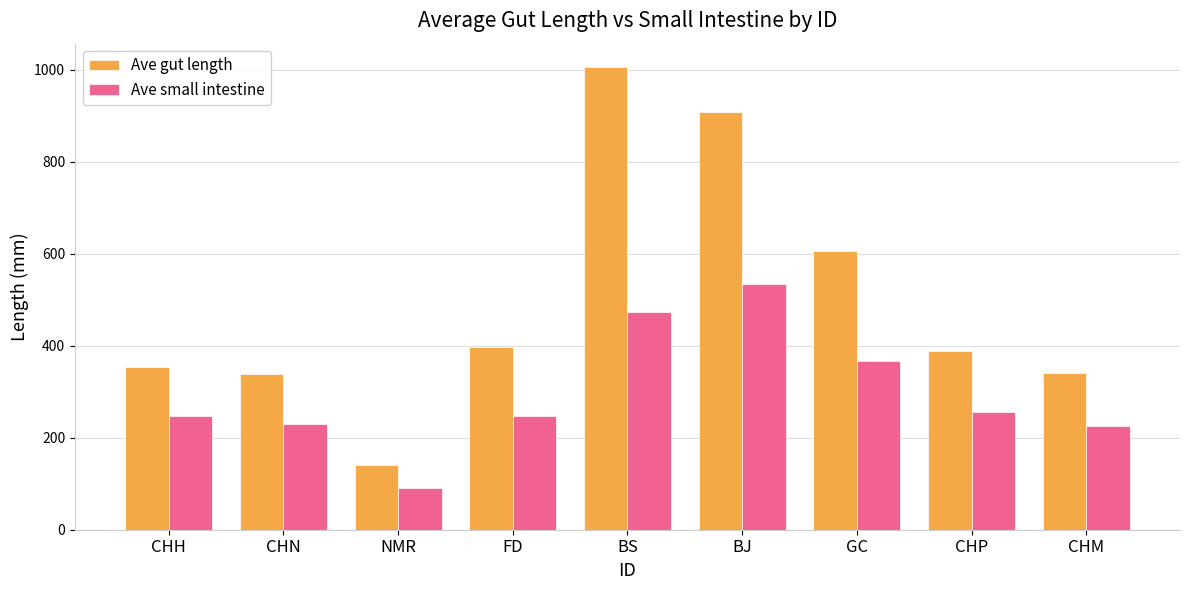

List the series in order of their peak value, highest first.

Ave gut length, Ave small intestine